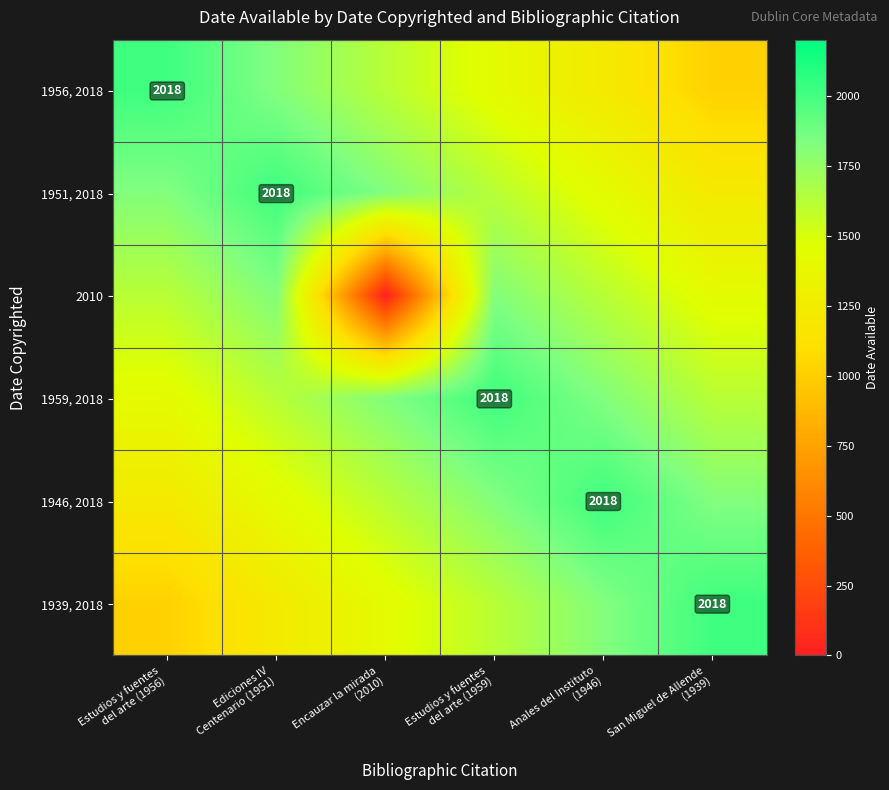

Is it true that 1959, 2018 equals 2810 at Estudios y fuentes del arte (1959)?

False